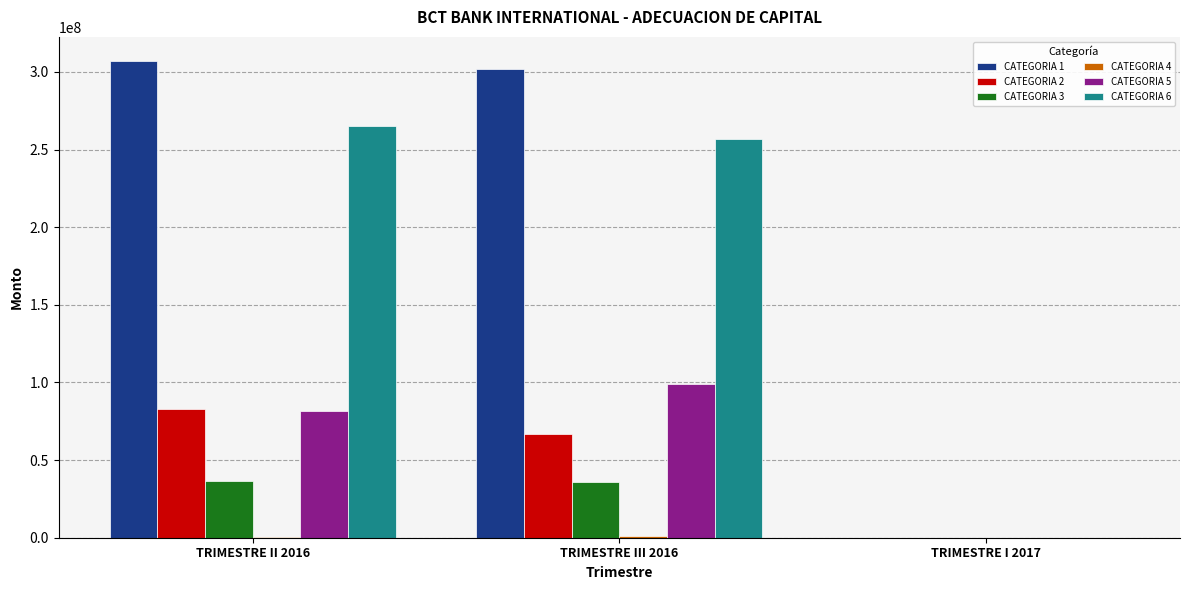

What is the spread (max minus min) of values at TRIMESTRE III 2016?

300744182.0